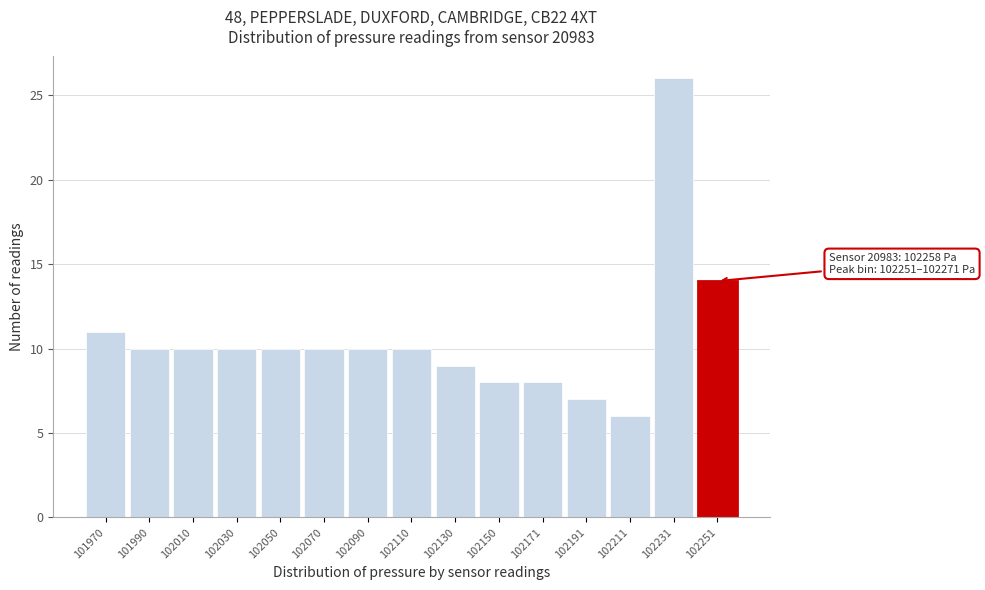

Reading left to right, what are all the values shown in this chart?

101970=11	101990=10	102010=10	102030=10	102050=10	102070=10	102090=10	102110=10	102130=9	102150=8	102171=8	102191=7	102211=6	102231=26	102251=14